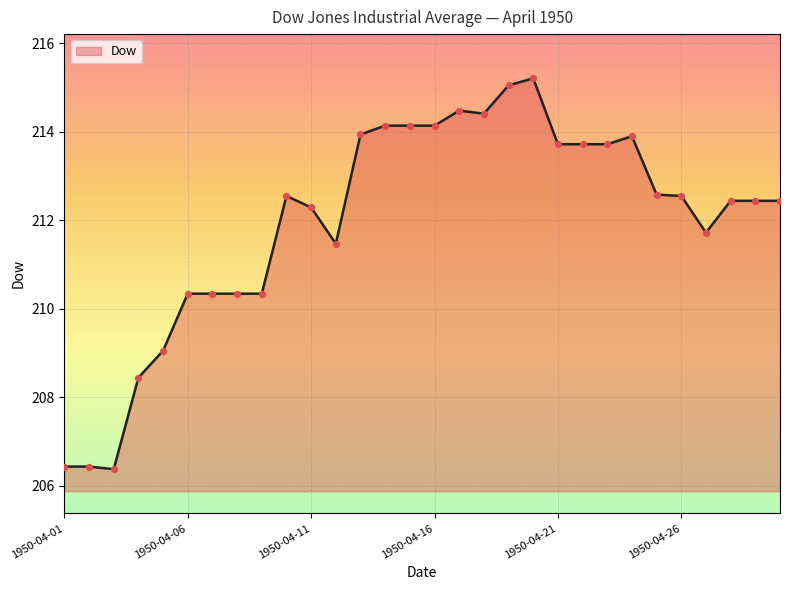

What is the difference between the maximum and minimum values?

8.8